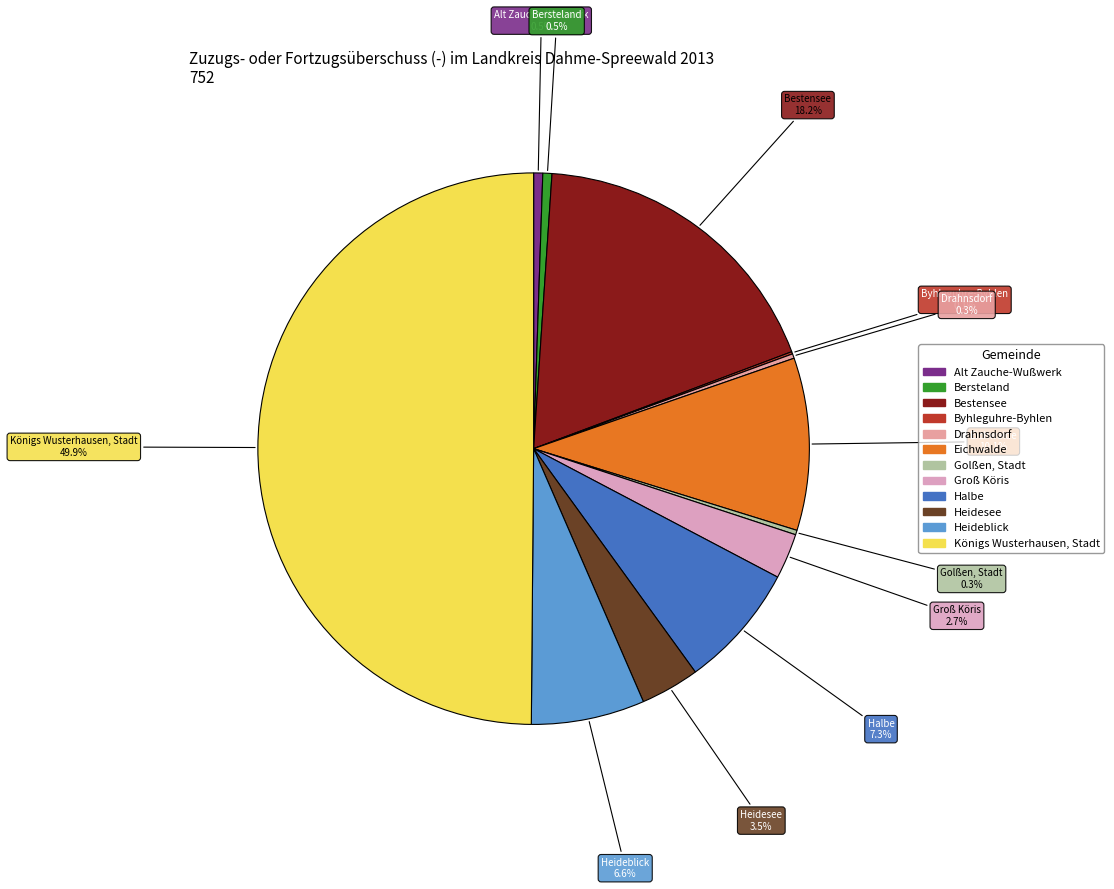

To the nearest percent, what is the average slice percentage?

8%